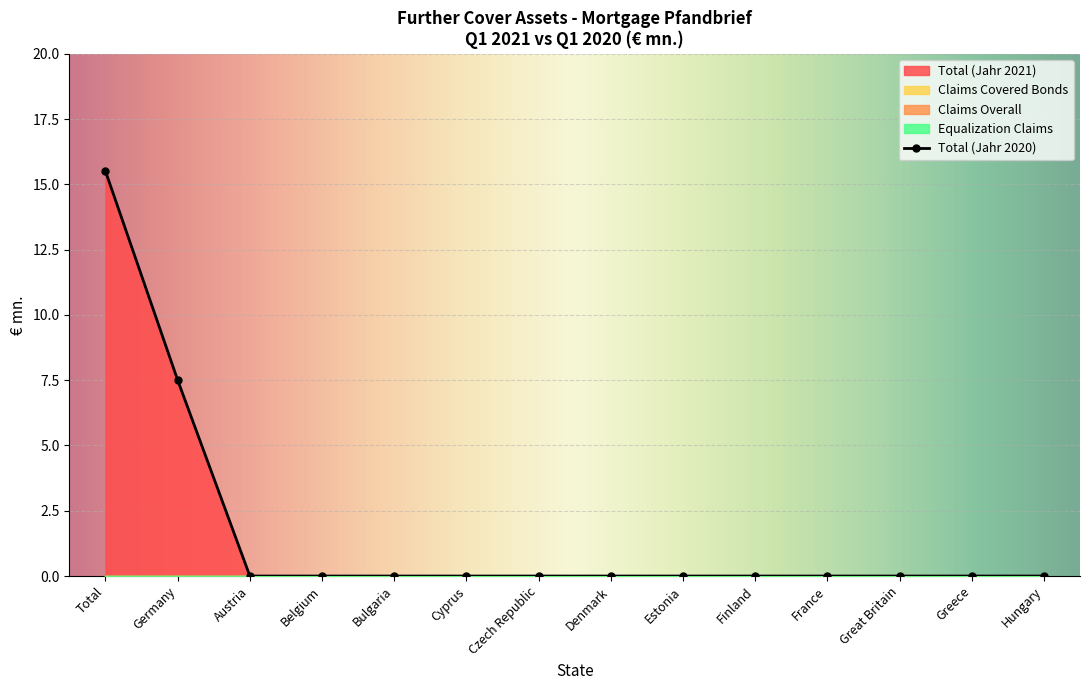

Is it true that Total (Jahr 2020) equals 12.7 at Germany?

False